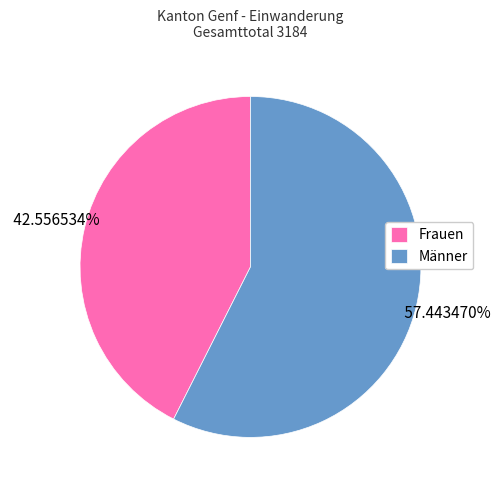

What percentage do Frauen and Männer together represent?

100.0%